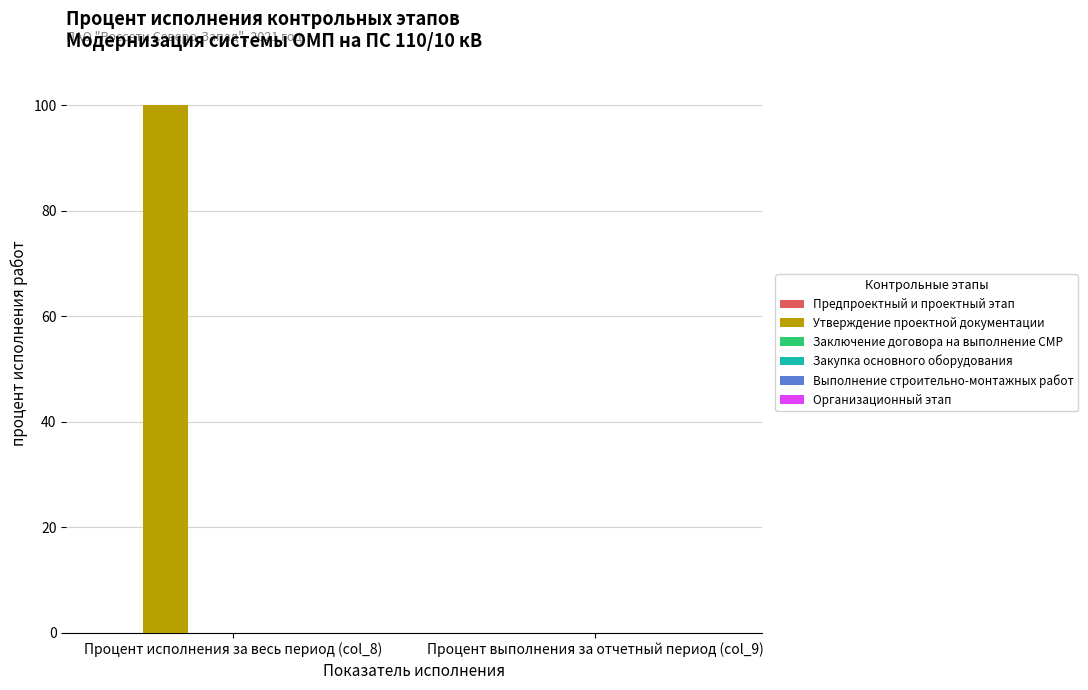

Does the chart contain stacked bars?

No